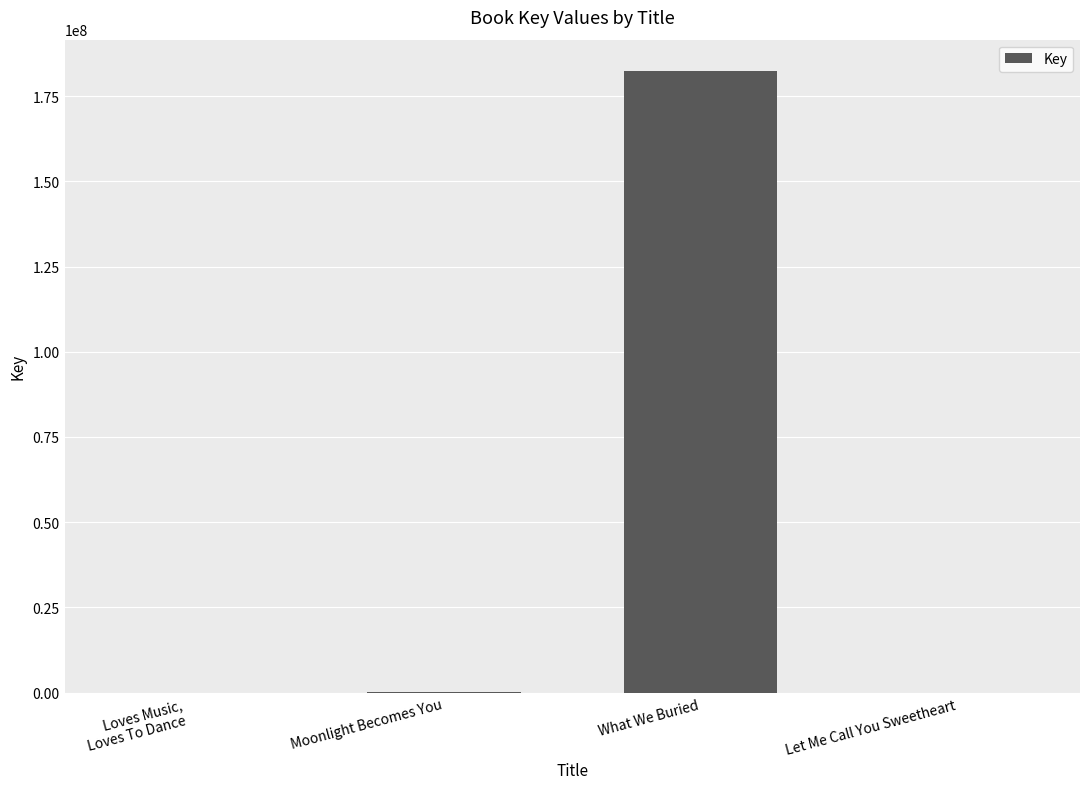

What is the sum of all values?

182526600